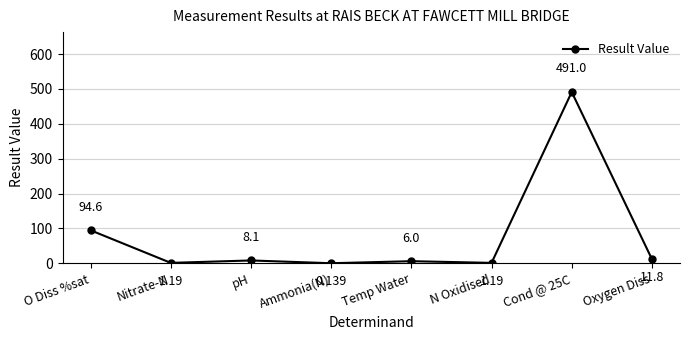

What is the sum of the values at Nitrate-N and Cond @ 25C?

492.2